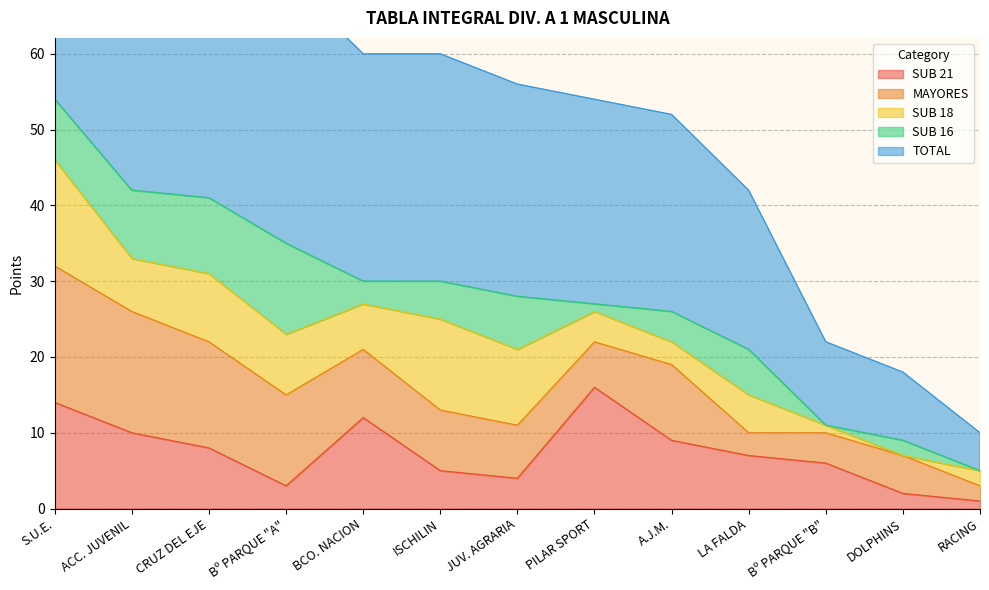

Rank the series at RACING from highest to lowest value.

TOTAL, MAYORES, SUB 18, SUB 21, SUB 16